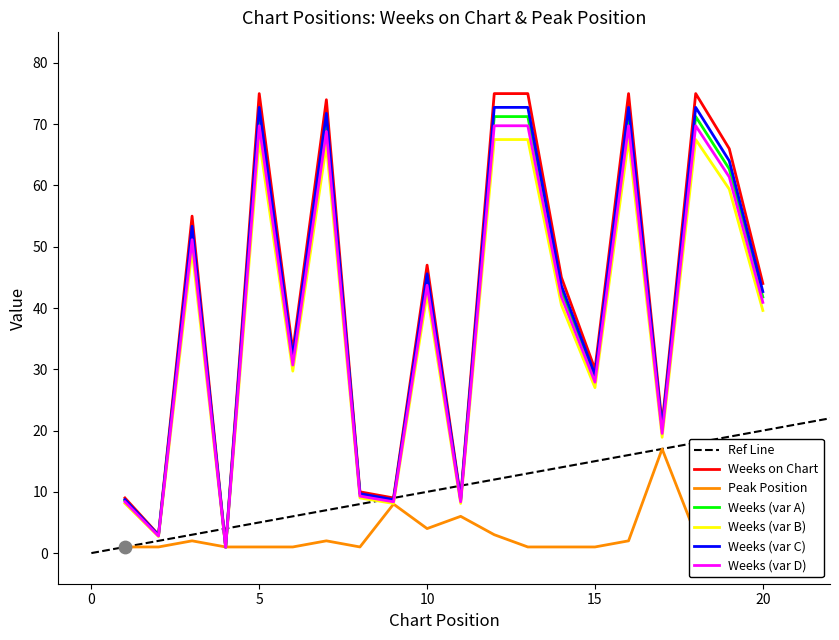

True or false: Peak Position has a value of 6.9 at 10.

False